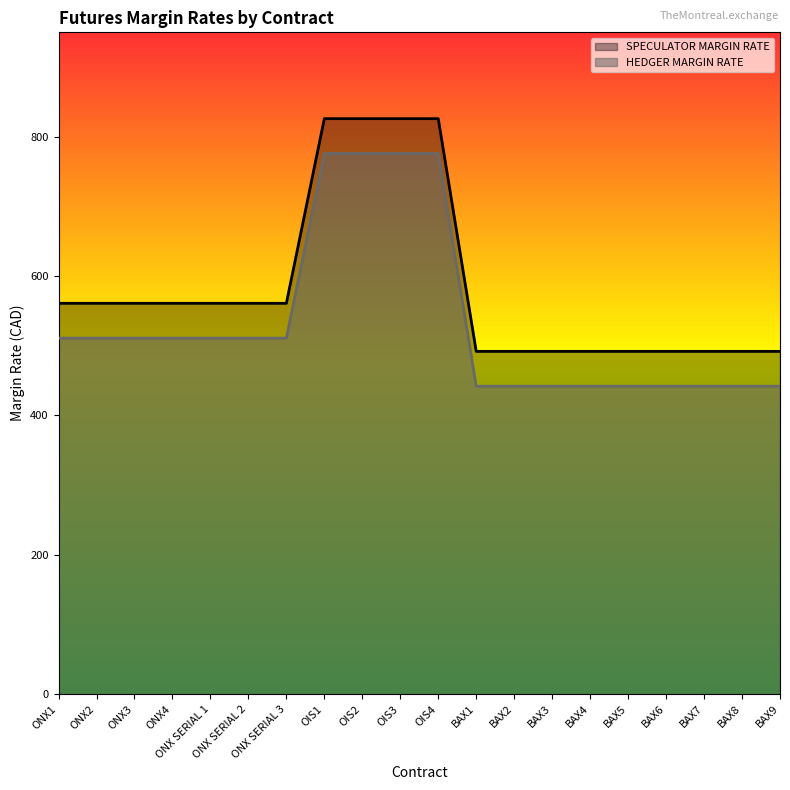

What is the label of the 11th point from the left?

OIS4